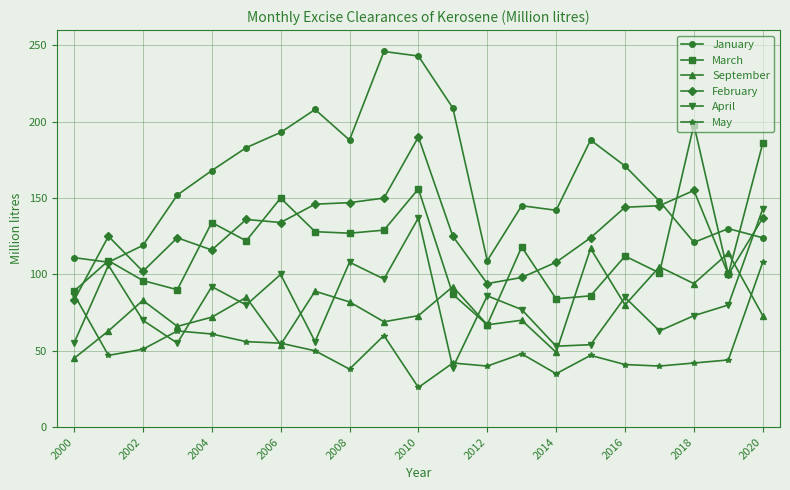

In April, how many points are higher than both neighbors (excluding endpoints)?

7